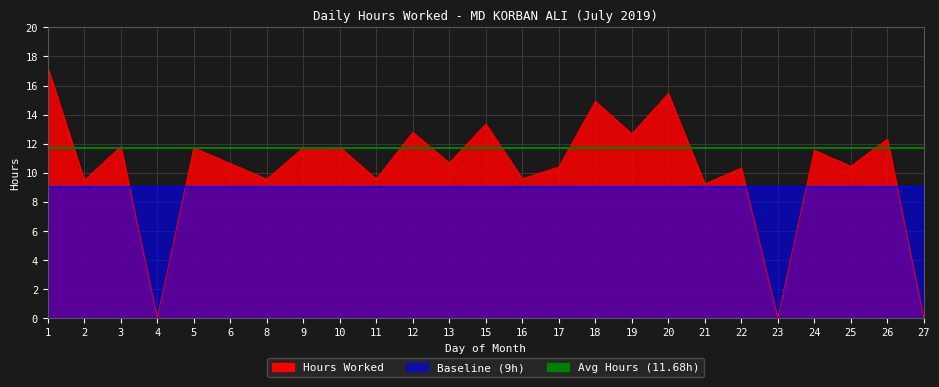

Reading right to left, what are all the values shown in this chart?

27=0.0	26=12.3	25=10.4	24=11.5	23=0.0	22=10.3	21=9.2	20=15.4	19=12.7	18=14.9	17=10.4	16=9.6	15=13.3	13=10.7	12=12.8	11=9.6	10=11.8	9=11.7	8=9.6	6=10.6	5=11.7	4=0.0	3=11.8	2=9.5	1=17.2